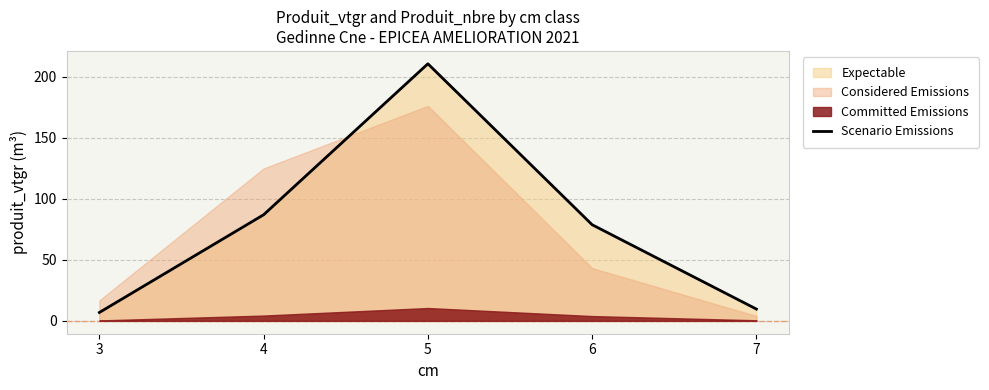

Which category has the lowest value across all series?

3